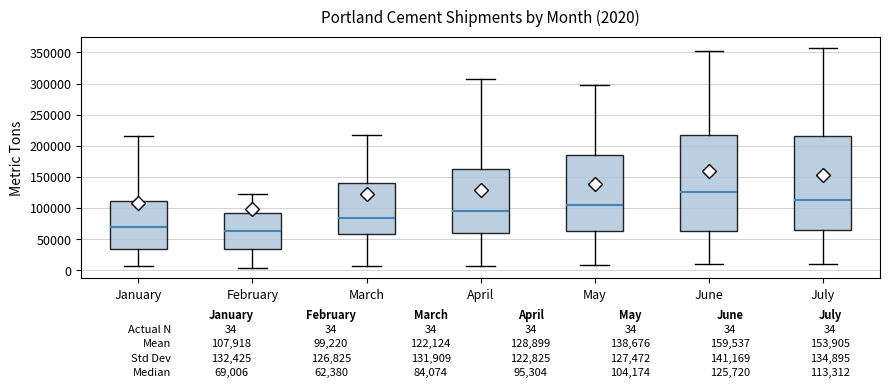

Which box's median line is the lowest?

February